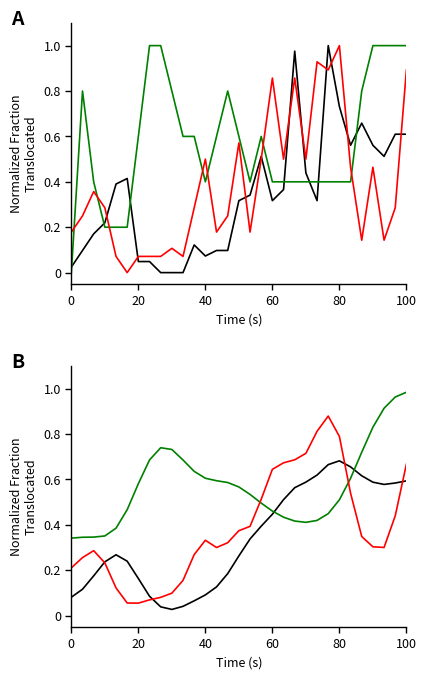

Does the chart display data point markers on the line(s)?

No